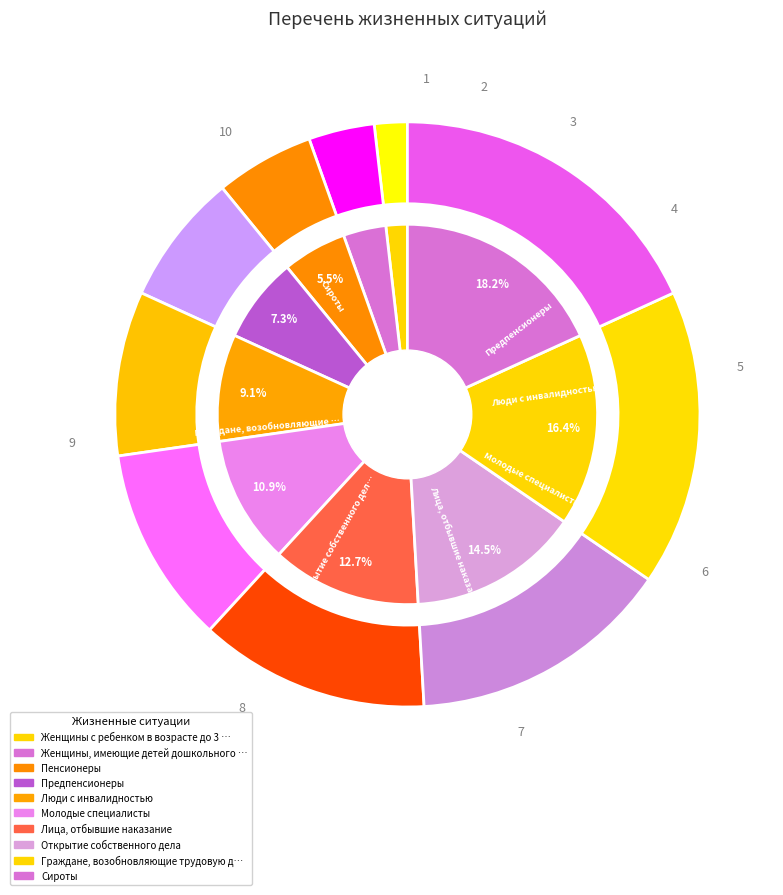

What is the ratio of the value at Женщины, имеющие детей дошкольного возраста to the value at Открытие собственного дела?

0.2